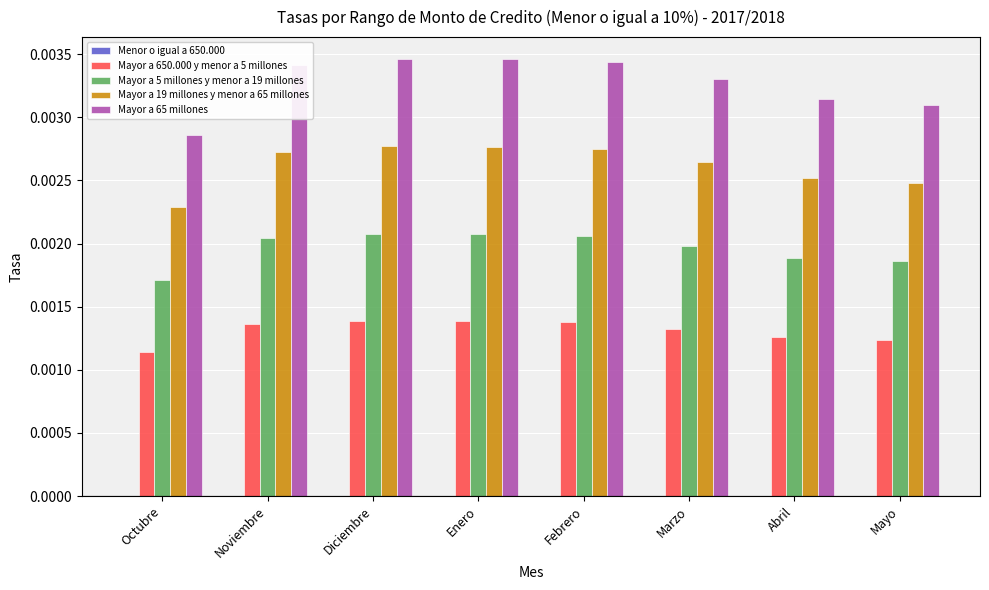

Count the number of categories in the chart.

8